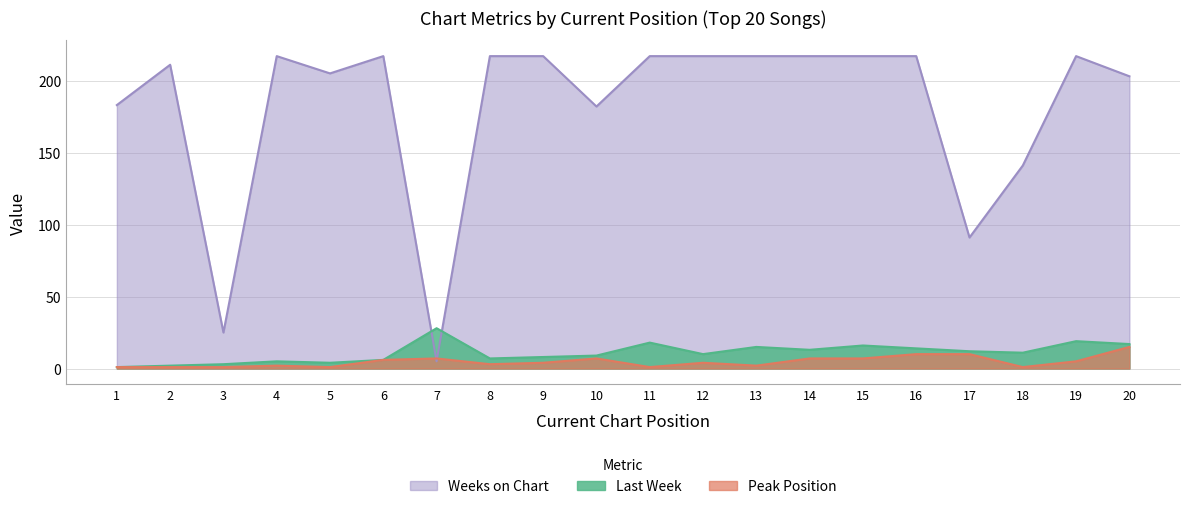

Count the number of categories in the chart.

20